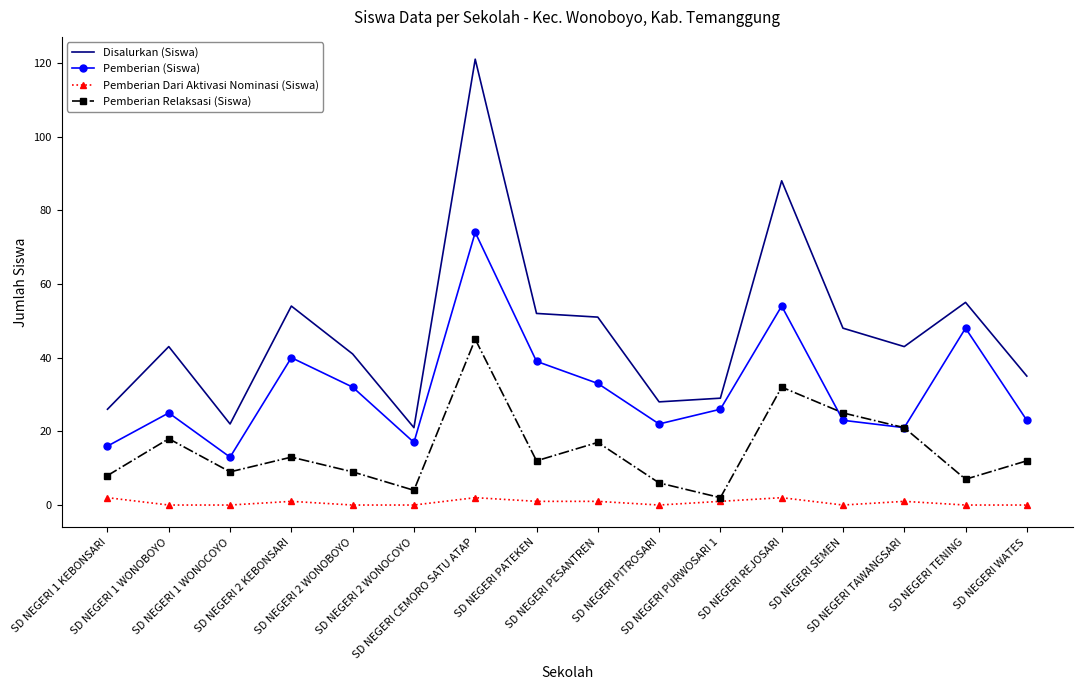

Rank the series by their maximum value, from lowest to highest.

Pemberian Dari Aktivasi Nominasi (Siswa), Pemberian Relaksasi (Siswa), Pemberian (Siswa), Disalurkan (Siswa)